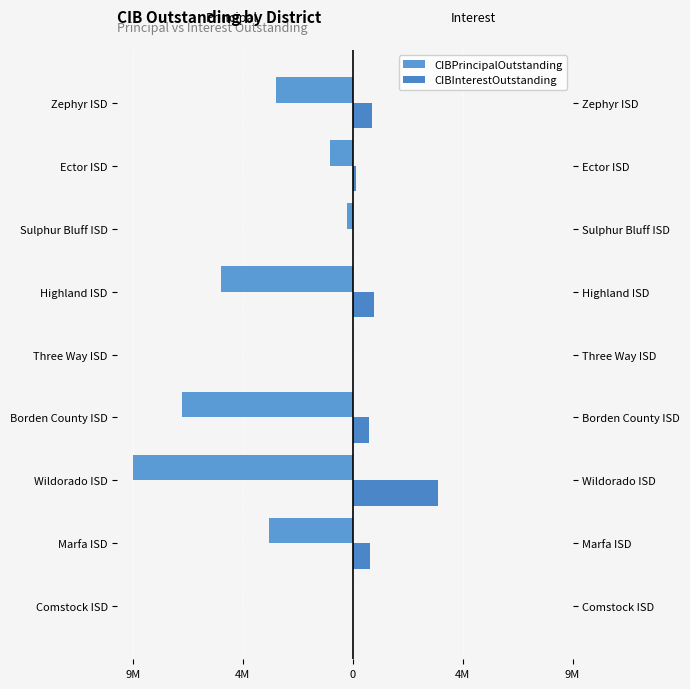

How many data points in CIBPrincipalOutstanding are above -3371000?

4